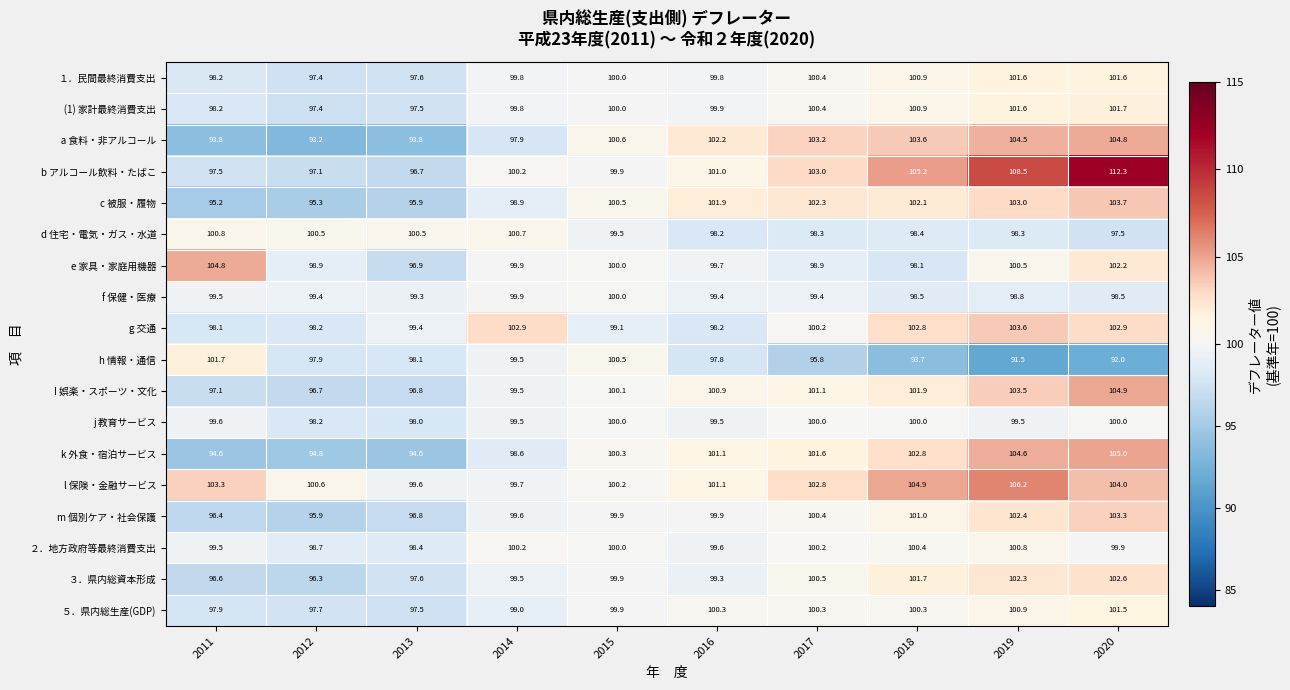

What is the minimum value shown in the chart?

91.5